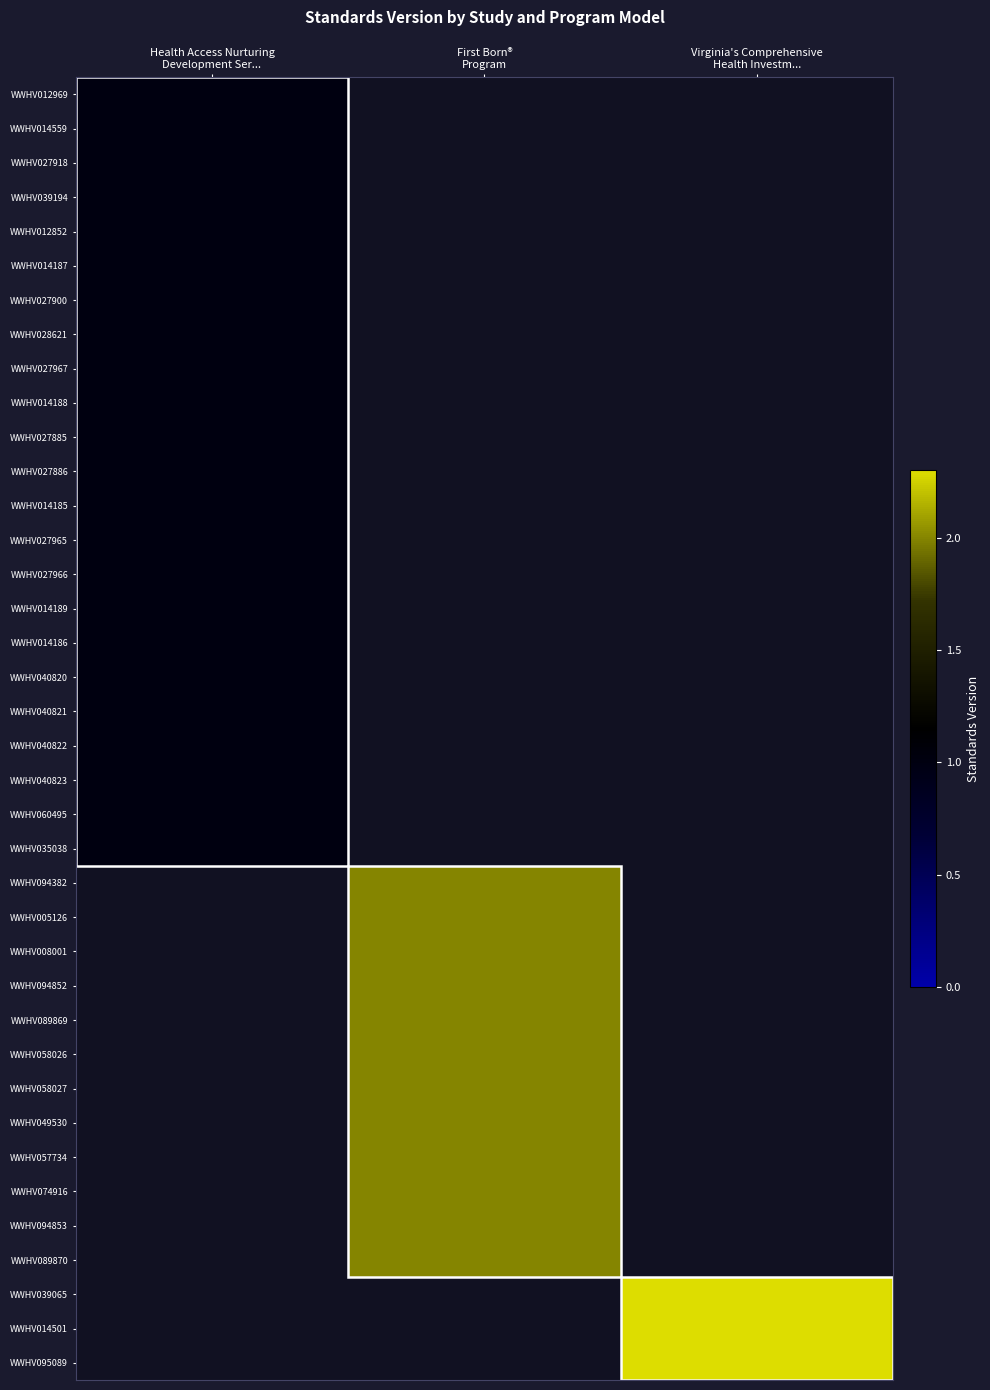

At which category does the chart reach its peak across all series?

Virginia's Comprehensive
Health Investm...